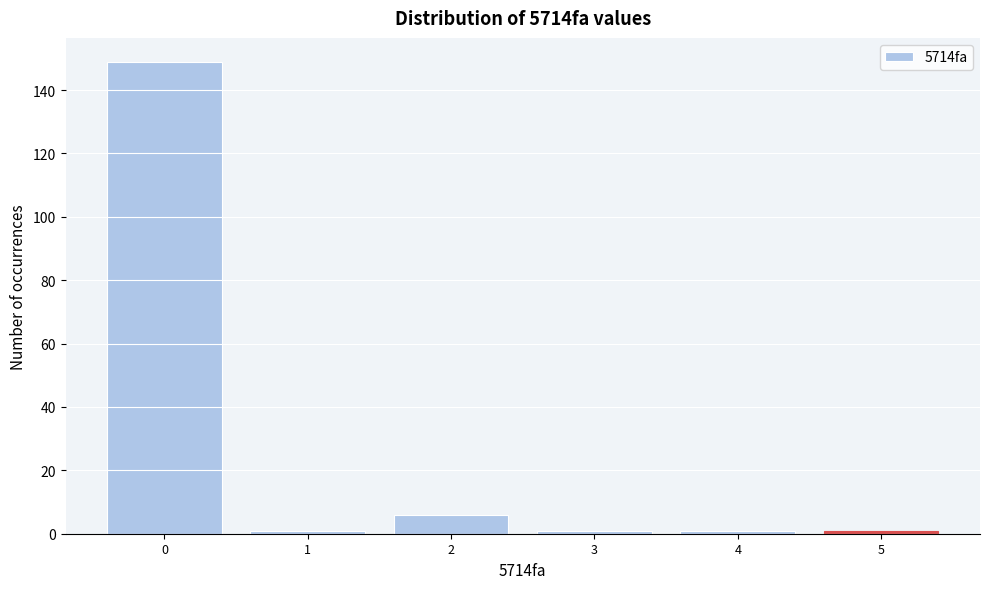

Reading right to left, extract all data points from this chart.

5=1	4=1	3=1	2=6	1=1	0=149